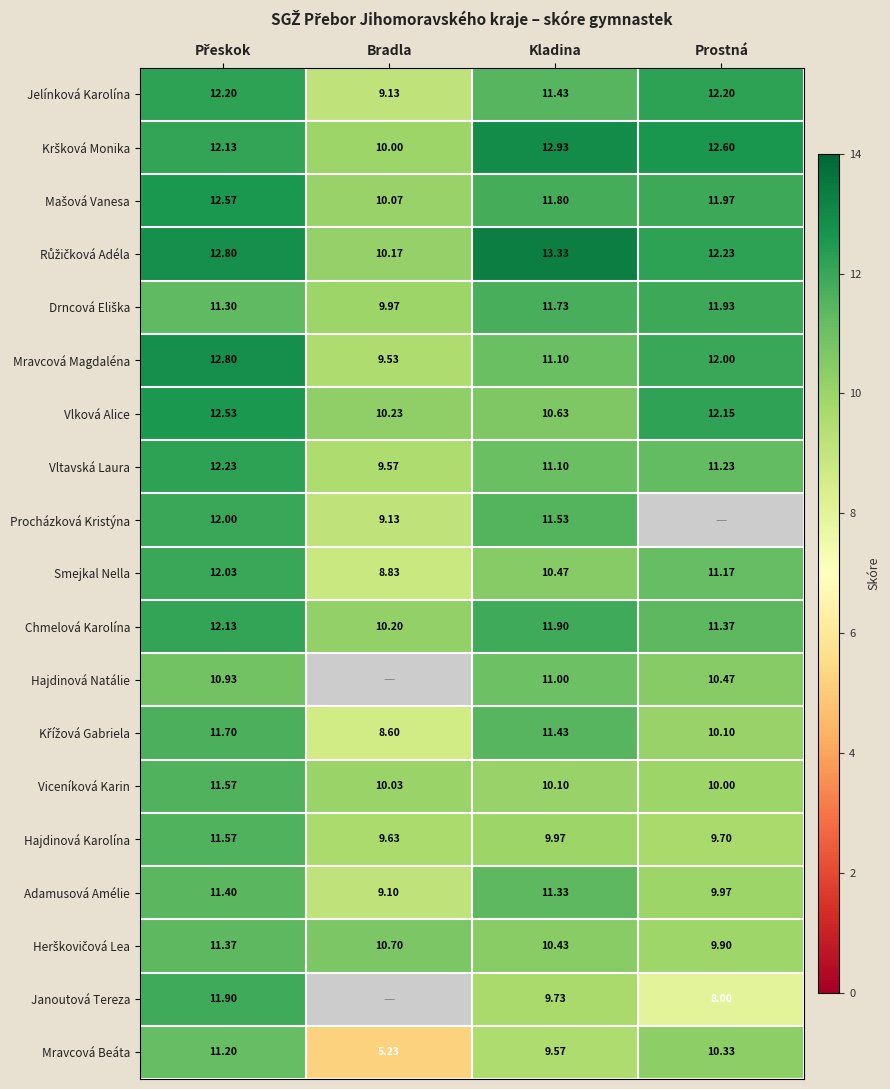

Is the value of Mravcová Beáta at Bradla greater than the value of Hajdinová Karolína at Kladina?

No